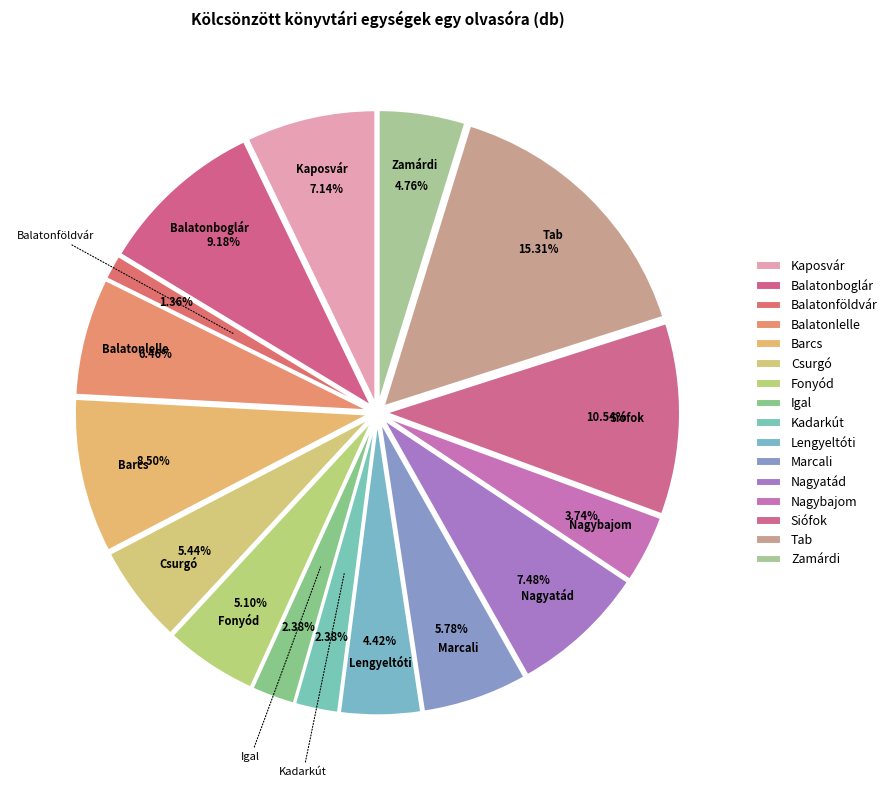

Does Kadarkút account for over 50% of the chart?

No